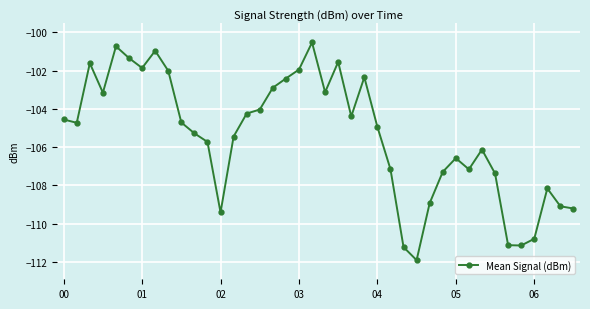

How many interior local peaks (higher than both neighbors) does the data have?

9